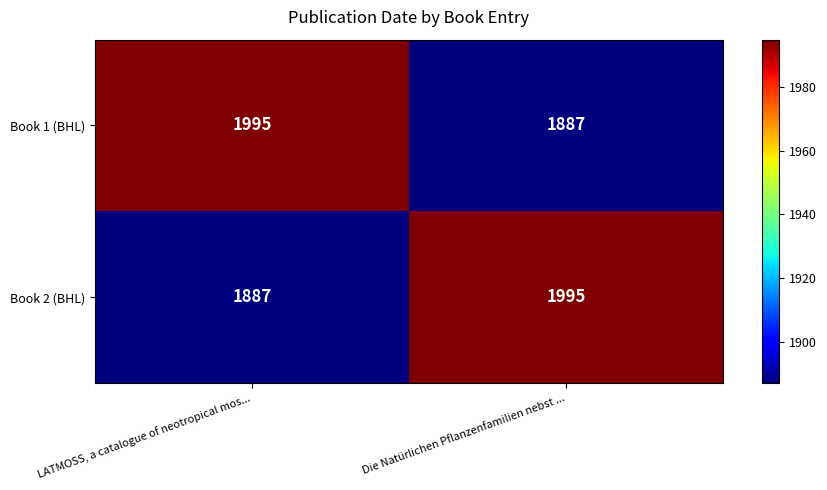

What is the average value of the Book 1 (BHL) series?

1941